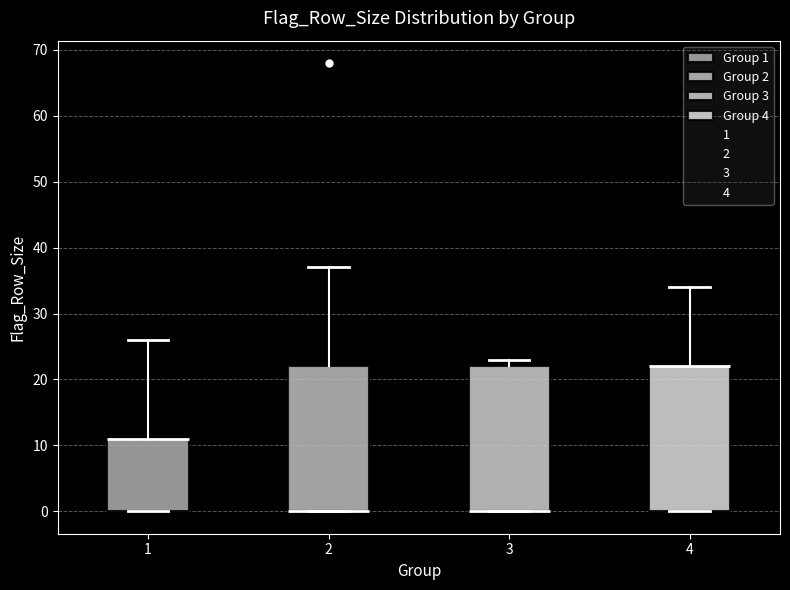

Reading left to right, read every box against the y-axis: the position of its median line, the range the box covers, and the ends of its whiskers. The values are not printed on the chart, so give them approximately, as read against the axis.

1: median 11 (drawn on the box's upper edge), box 0 to 11, whiskers 0 to 26
2: median 0 (drawn on the box's lower edge), box 0 to 22, whiskers 0 to 37
3: median 0 (drawn on the box's lower edge), box 0 to 22, whiskers 0 to 23
4: median 22 (drawn on the box's upper edge), box 0 to 22, whiskers 0 to 34